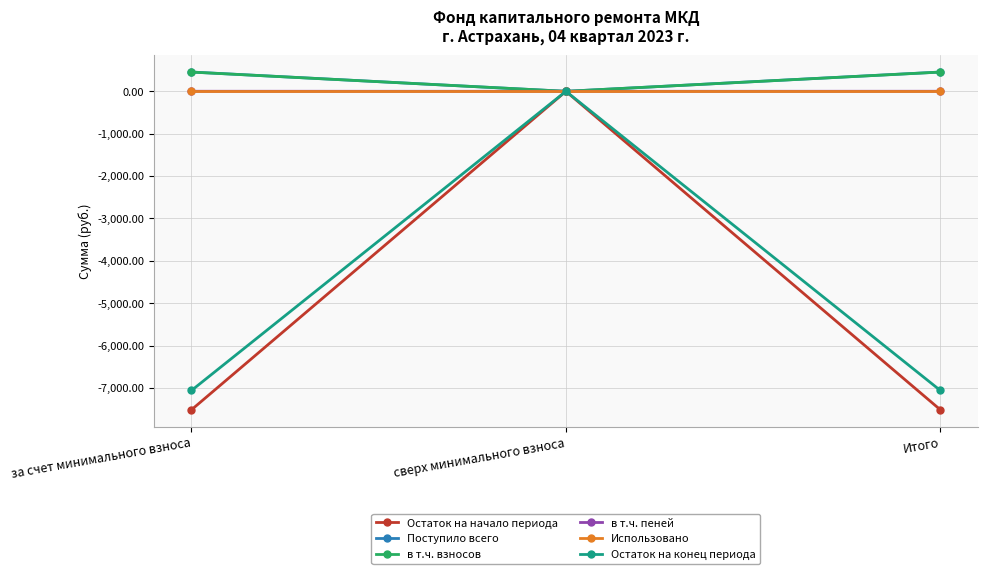

Is the value of Поступило всего at за счет минимального взноса greater than the value of Остаток на начало периода at за счет минимального взноса?

Yes